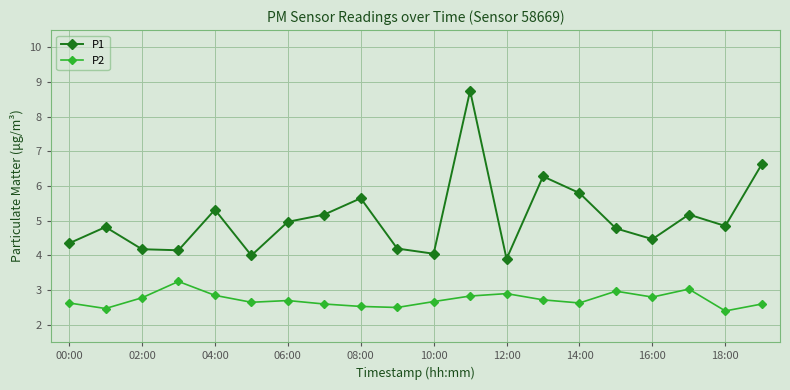

Does the chart have visible grid lines?

Yes